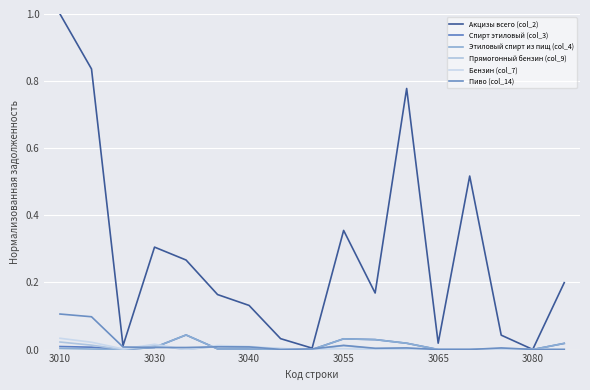

At which category is the sum across all series the highest?

3010